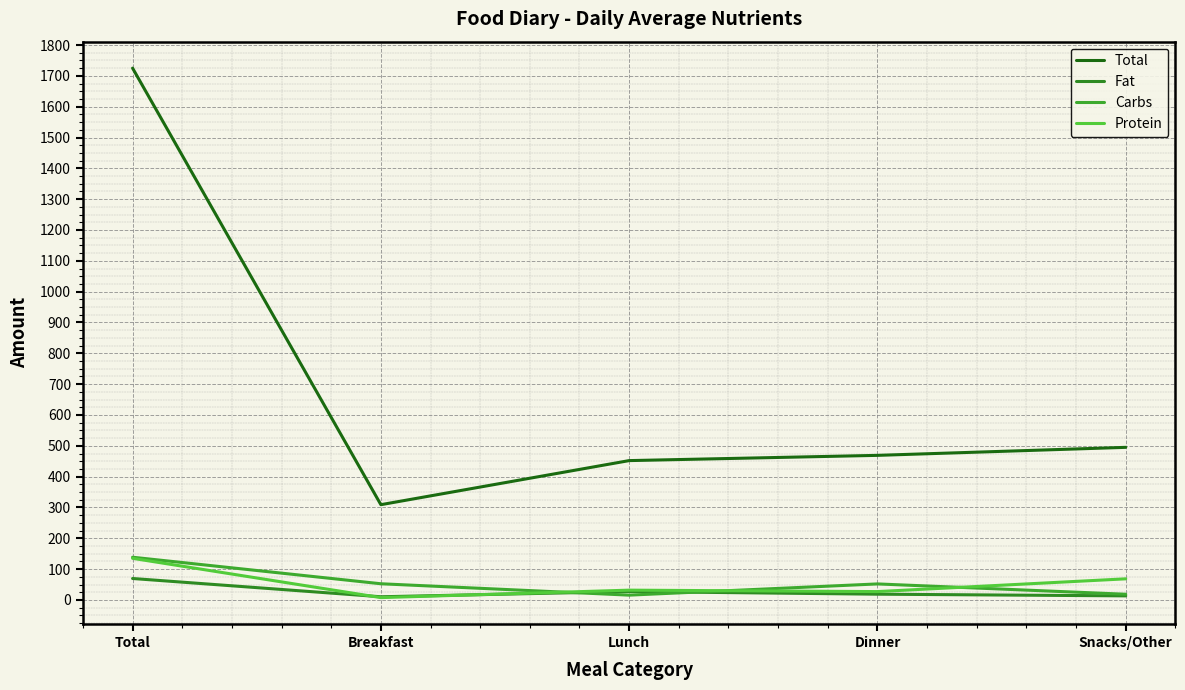

Is this an area chart (filled region under the line)?

No